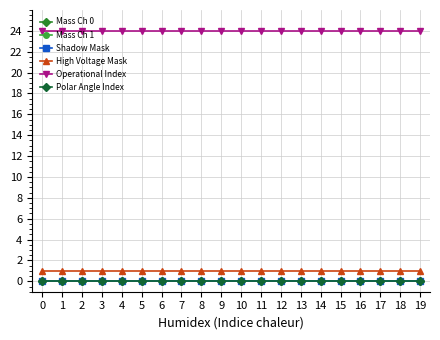

The Polar Angle Index series shows 0 at 1. True or false?

True